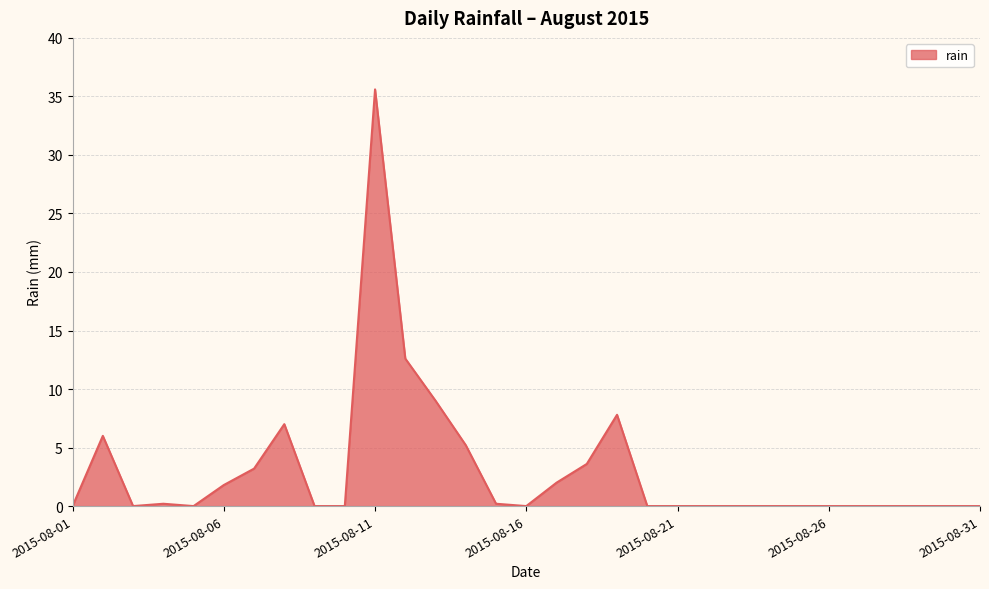

What is the maximum value shown in the chart?

35.6